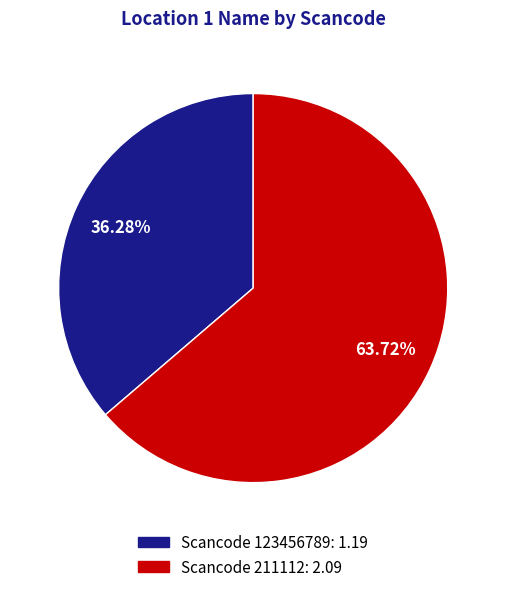

Combined, do Scancode 211112: 2.09 and Scancode 123456789: 1.19 account for over 50%?

Yes